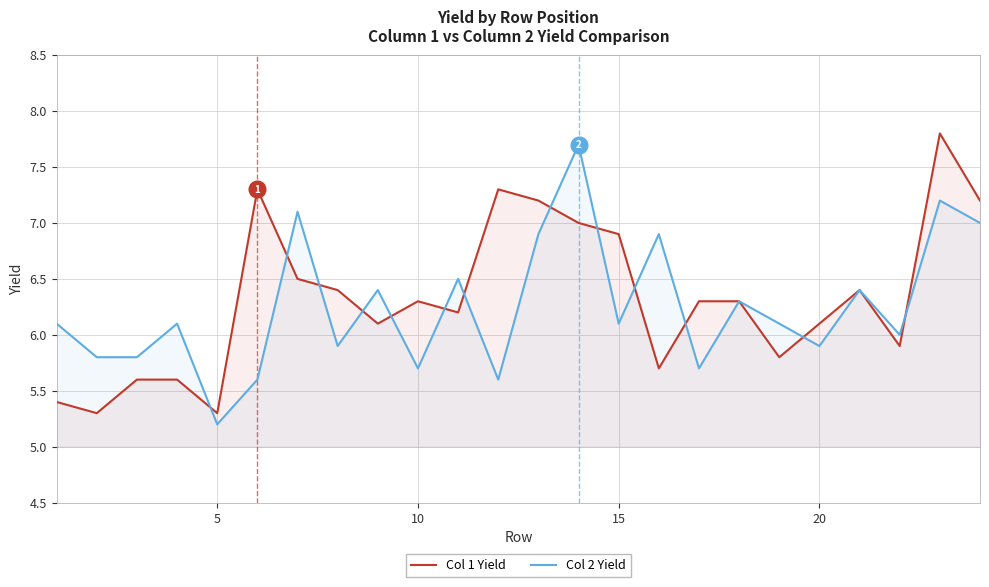

What is the total value across all series at 20?

12.0